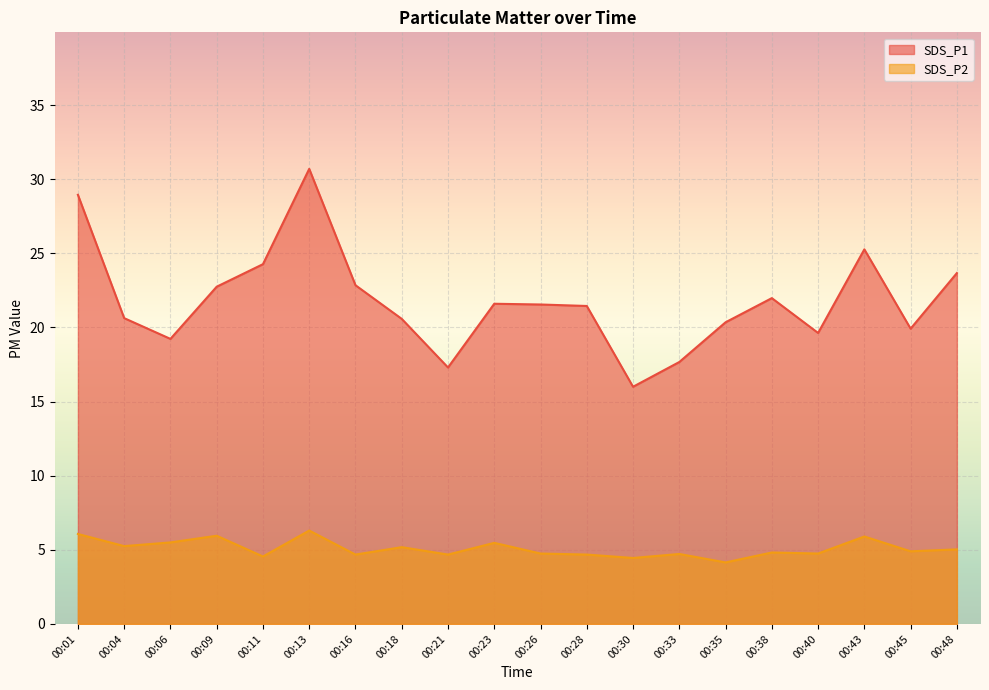

At which category does SDS_P1 reach its first local valley?

00:06